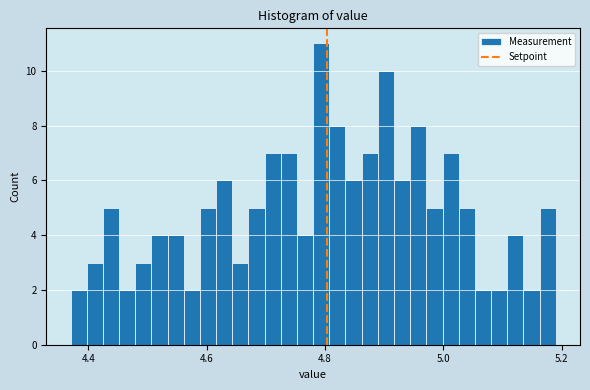

Read against the x-axis, roughly where is the centre of the tallest bar?

4.80